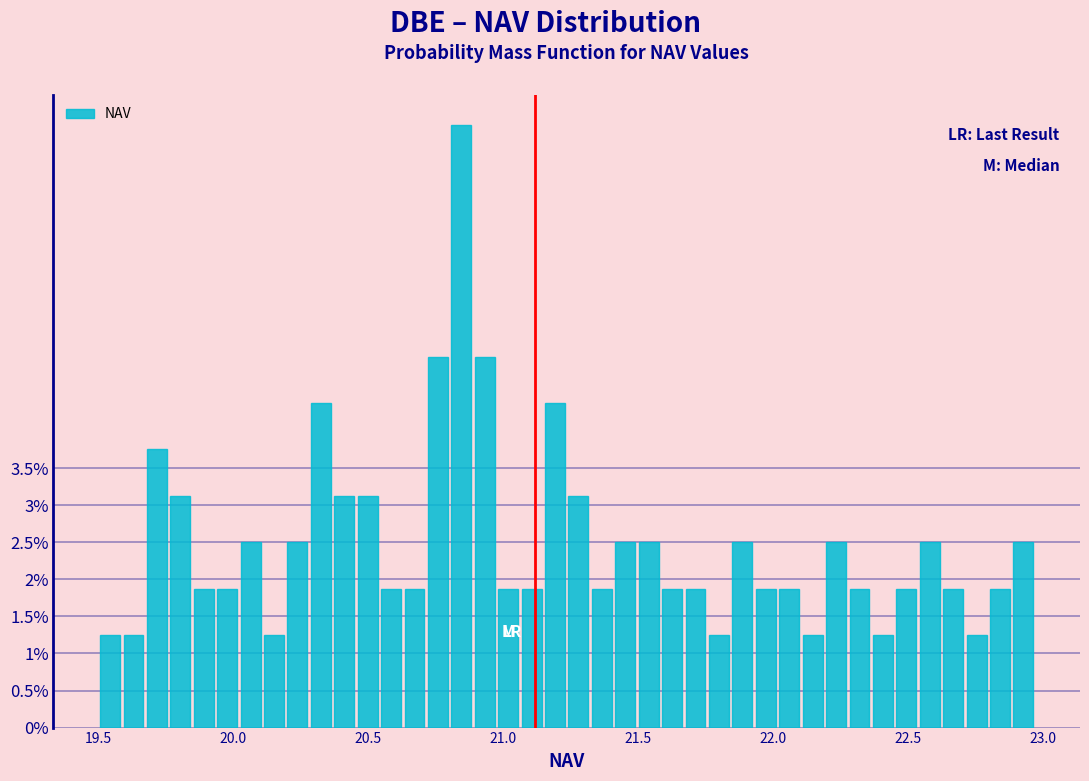

Read against the x-axis, roughly where is the centre of the tallest bar?

20.85